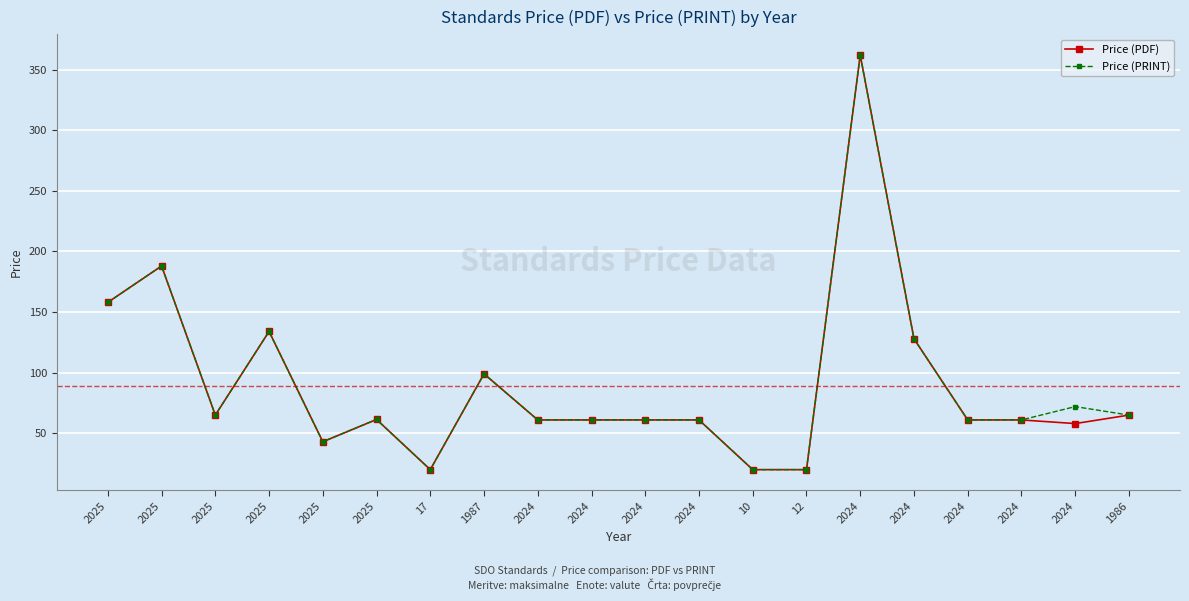

How many lines are shown in the chart?

2